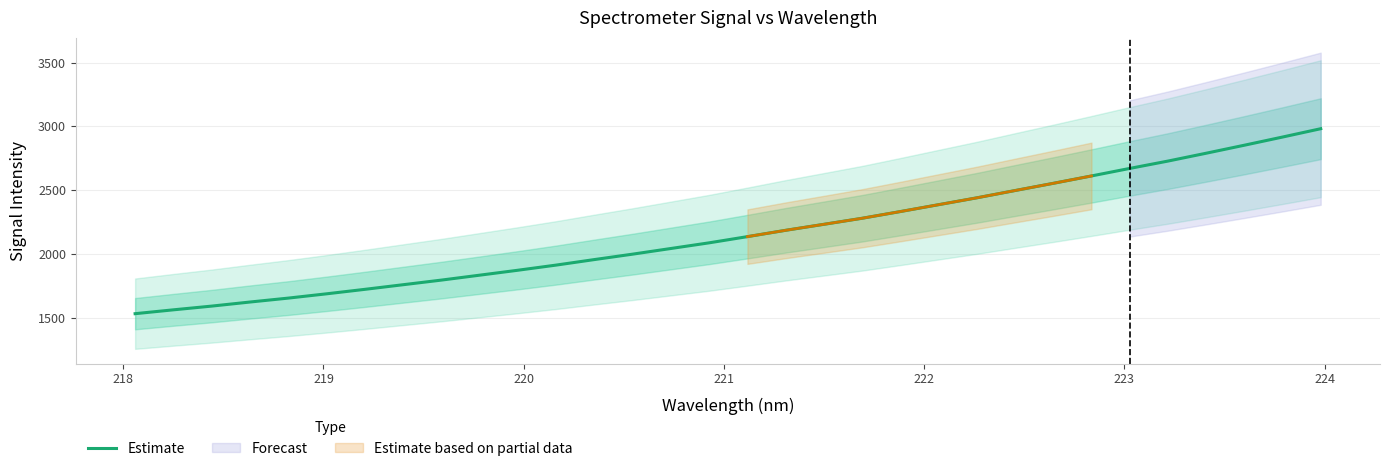

Reading left to right, extract all data points from this chart.

1531.7	1562.0	1591.1	1623.1	1653.8	1687.4	1722.5	1758.7	1794.9	1833.5	1872.2	1912.6	1955.9	1998.3	2042.7	2087.1	2135.6	2185.2	2232.2	2279.6	2332.2	2386.0	2439.8	2496.9	2553.4	2611.2	2670.2	2727.7	2789.2	2852.0	2916.1	2981.5